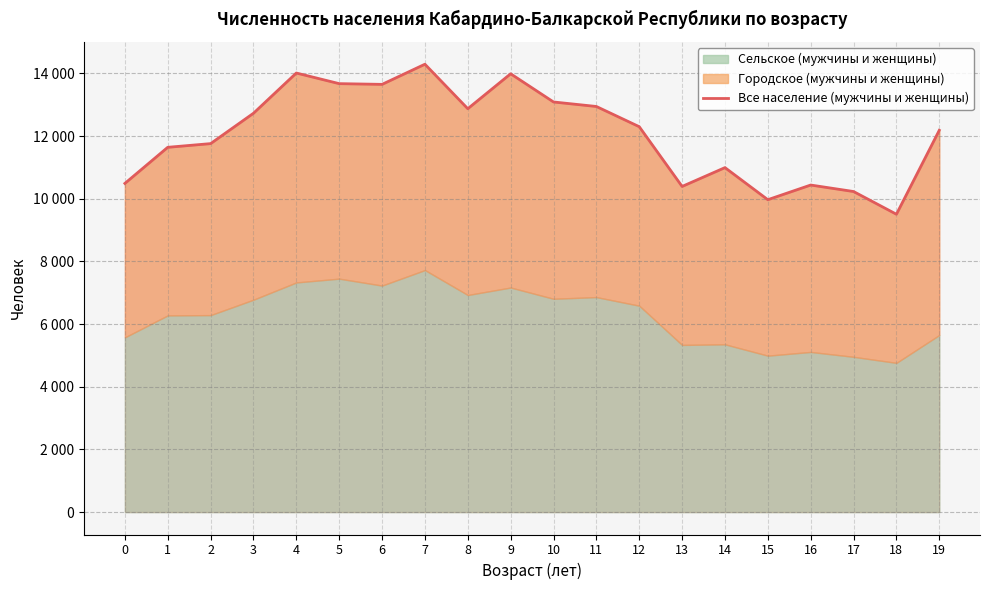

What is the smallest value displayed?

9507